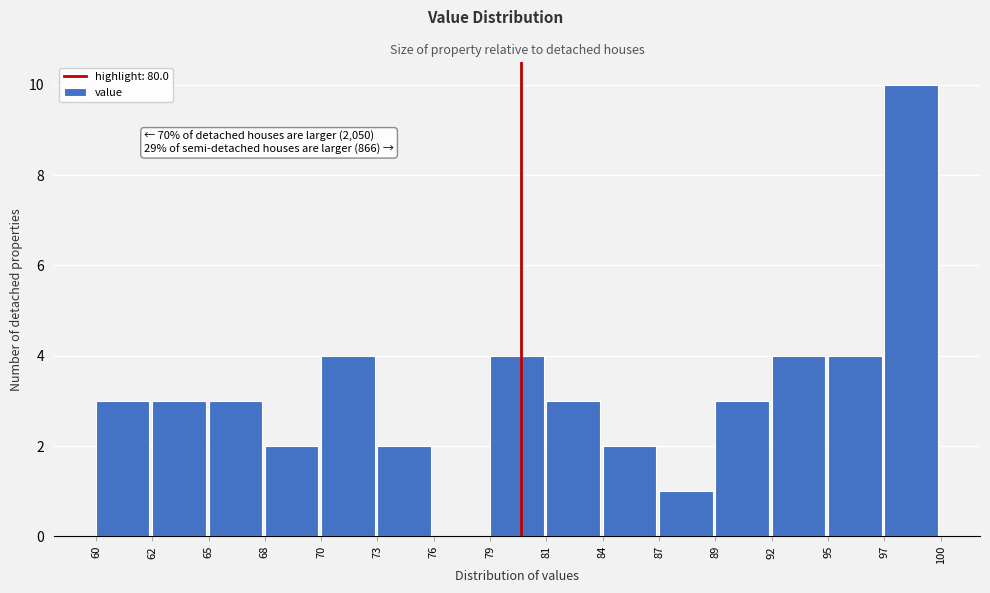

Reading right to left, extract all data points from this chart.

97=10	95=4	92=4	89=3	87=1	84=2	81=3	79=4	76=0	73=2	70=4	68=2	65=3	62=3	60=3